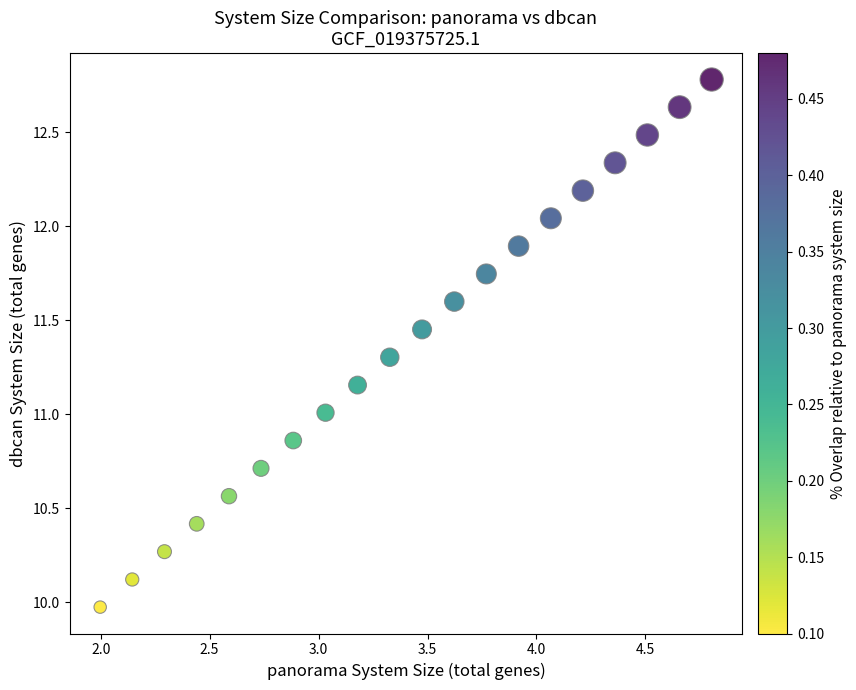

What is the range of X values (max minus min)?

2.8